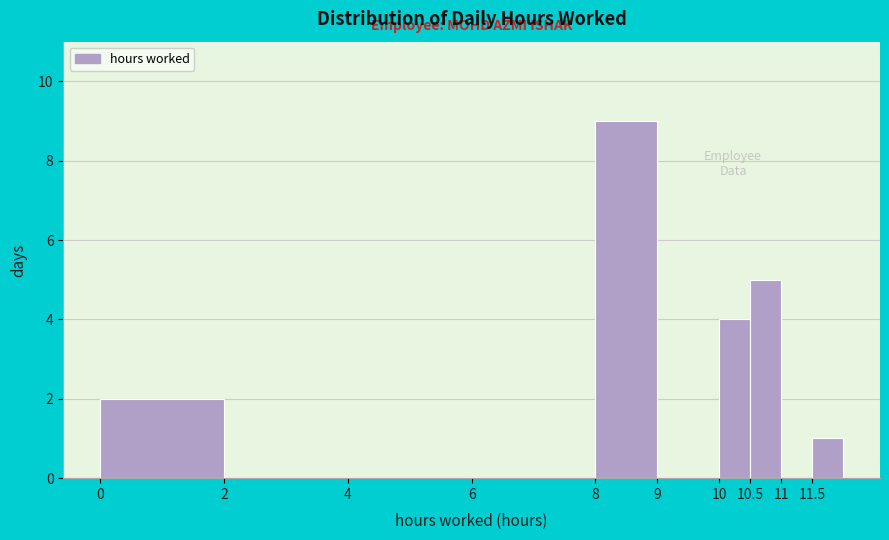

Reading left to right, transcribe this chart: for each bar, give the range it covers on the x-axis and its height. The values are not printed on the chart, so give them approximately, as read against the axis.

0.0 to 2.0: 2
2.0 to 4.0: 0
4.0 to 6.0: 0
6.0 to 8.0: 0
8.0 to 9.0: 9
9.0 to 10.0: 0
10.0 to 10.5: 4
10.5 to 11.0: 5
11.0 to 11.5: 0
11.5 to 12.0: 1